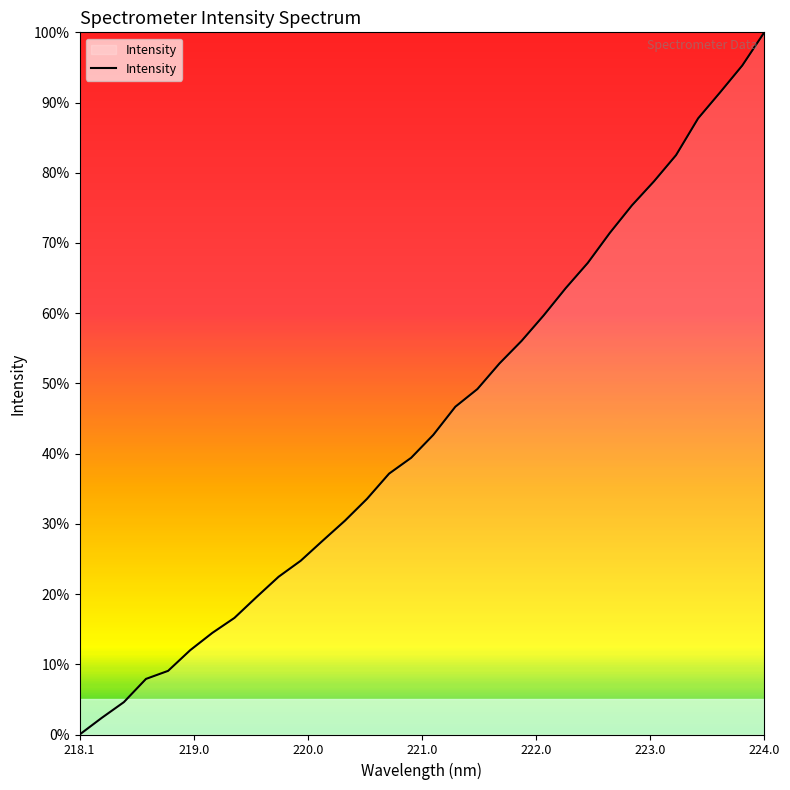

What is the difference between the maximum and minimum values?

100.0